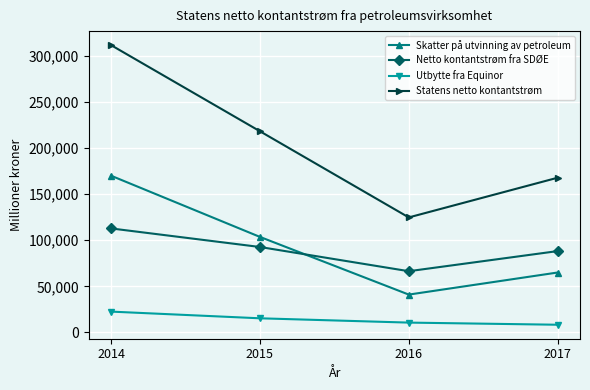

What is the value of the Statens netto kontantstrøm point at the 3rd from the left?

124779